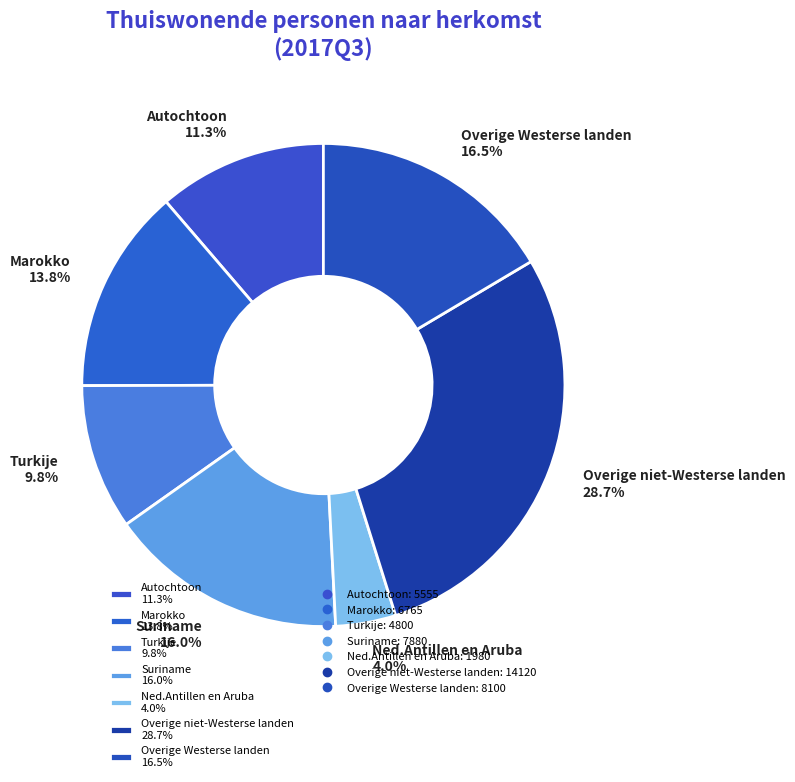

Which slice is the smallest?

Ned.Antillen en Aruba